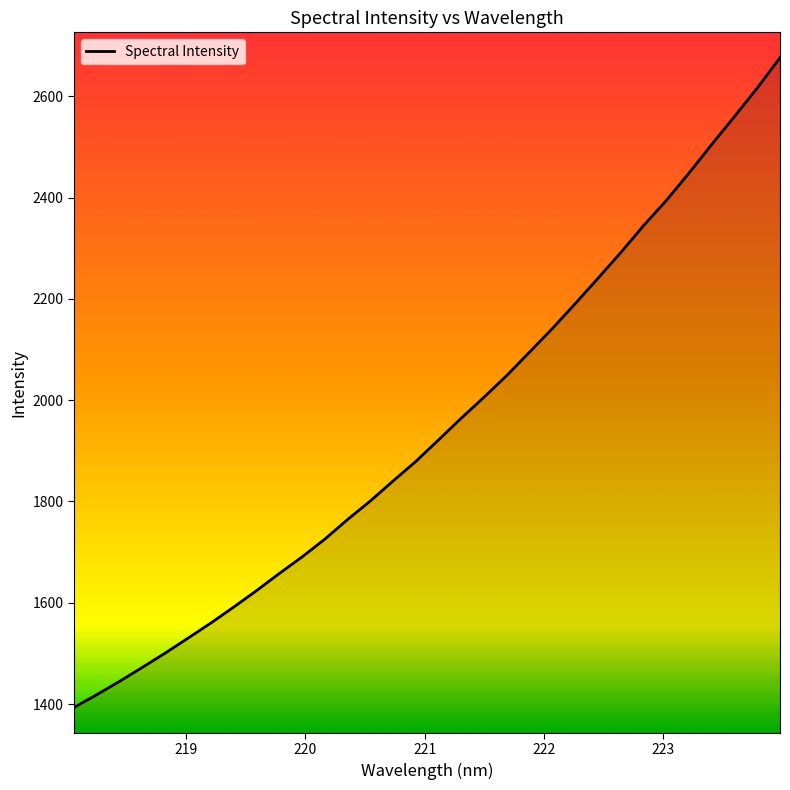

What is the greatest value displayed?

2676.1